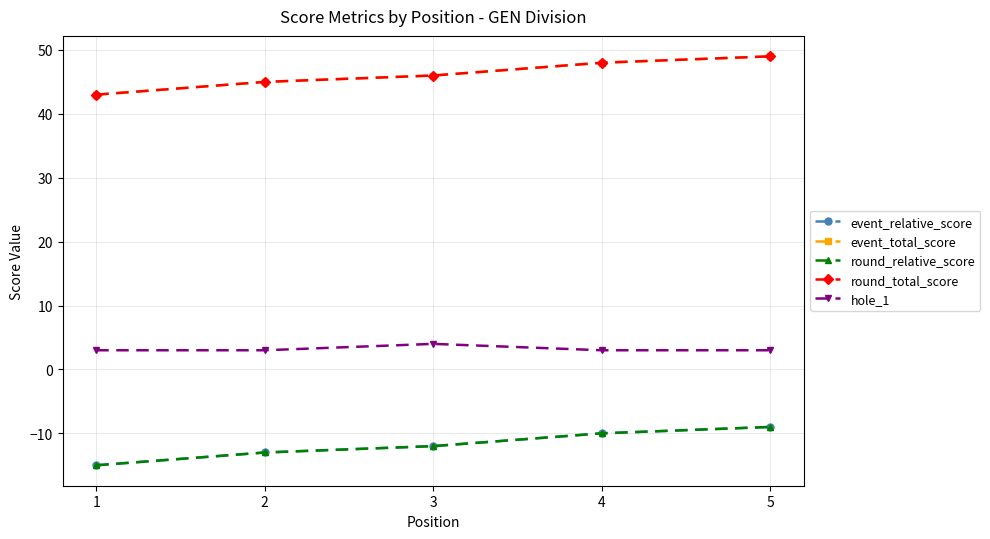

What is the sum of the round_relative_score values at 3 and 1?

-27